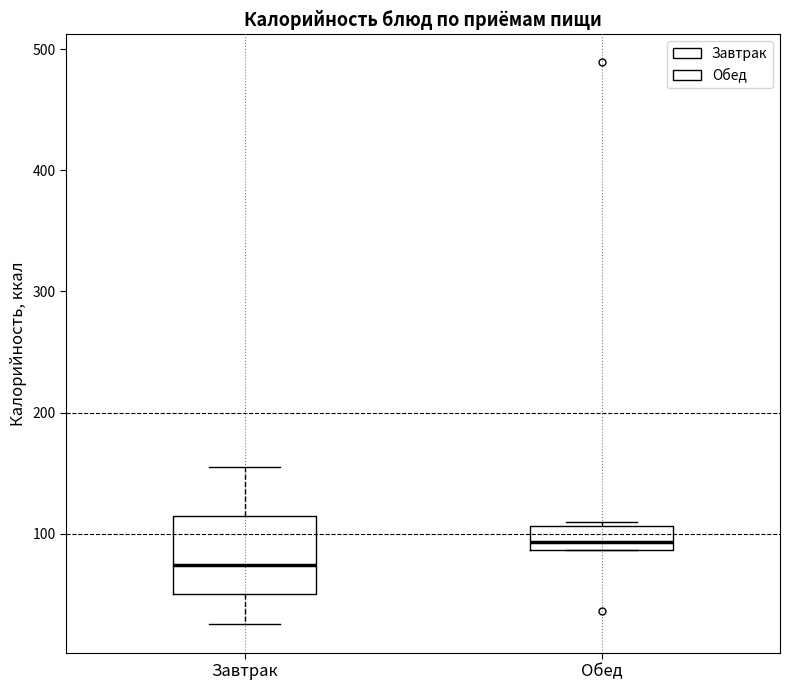

Which box has the highest median line?

Обед